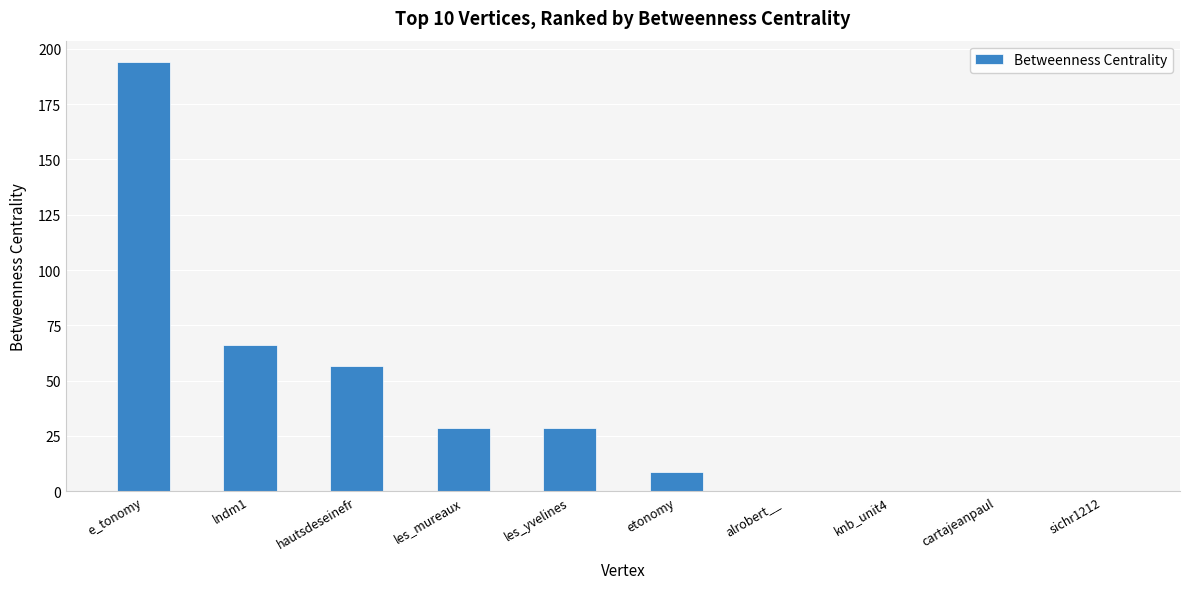

Reading left to right, transcribe all the data shown in this chart.

194.0	66.0	56.5	28.5	28.5	8.5	0.0	0.0	0.0	0.0